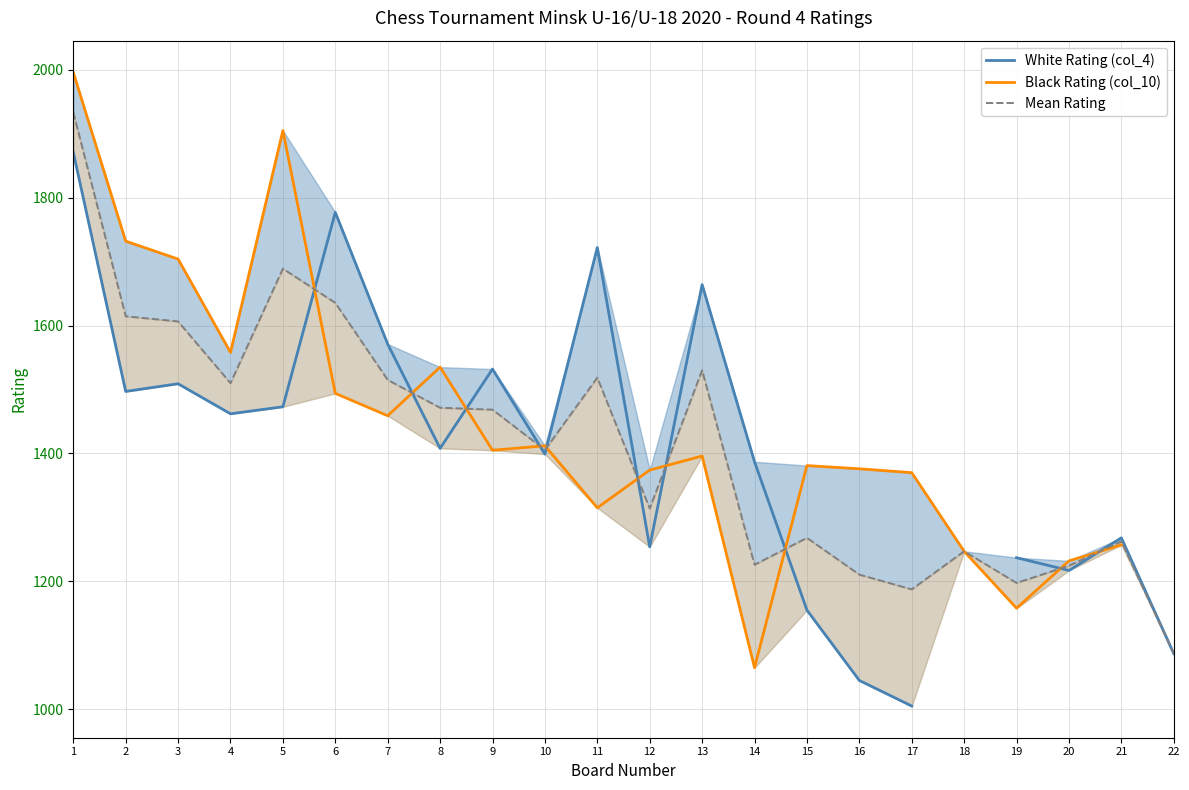

What is the approximate value of Mean Rating at 1?

1933.5